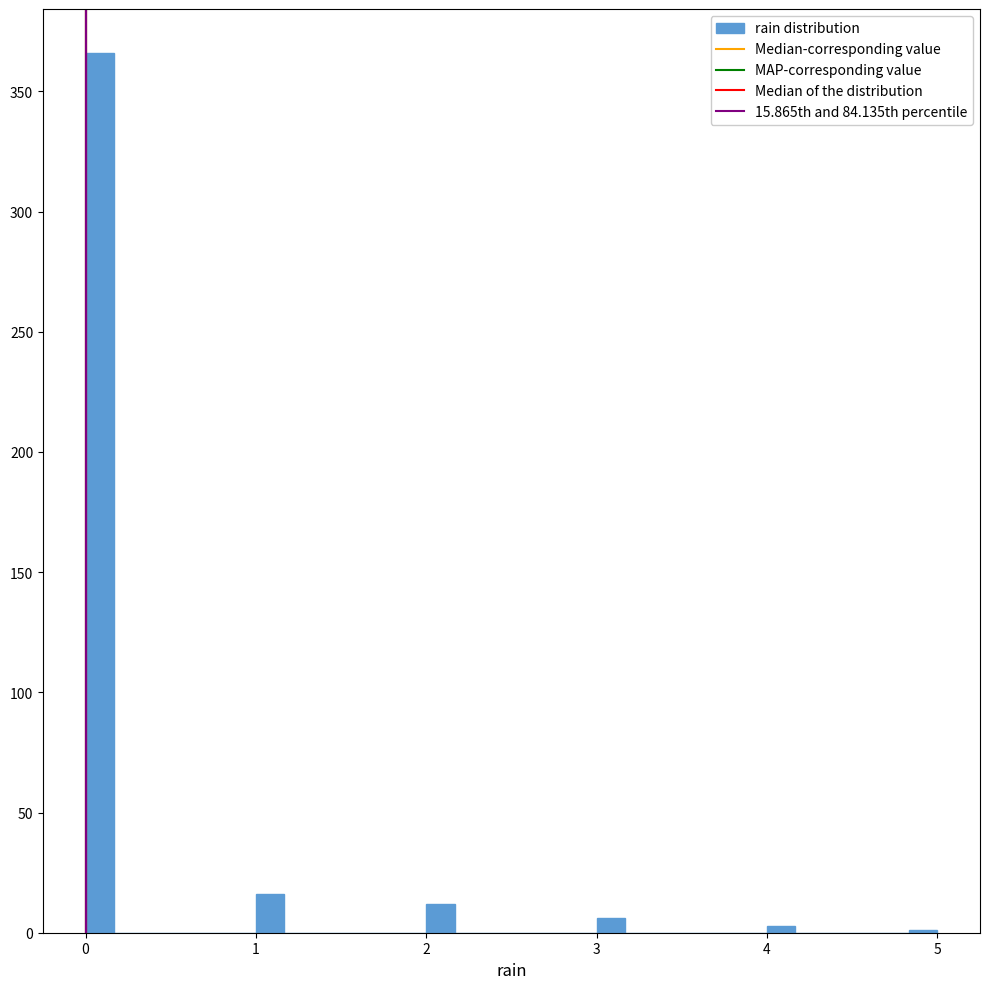

Around what value on the x-axis is the tallest bar? Give the approximate position of its centre, as read against the axis.

0.1